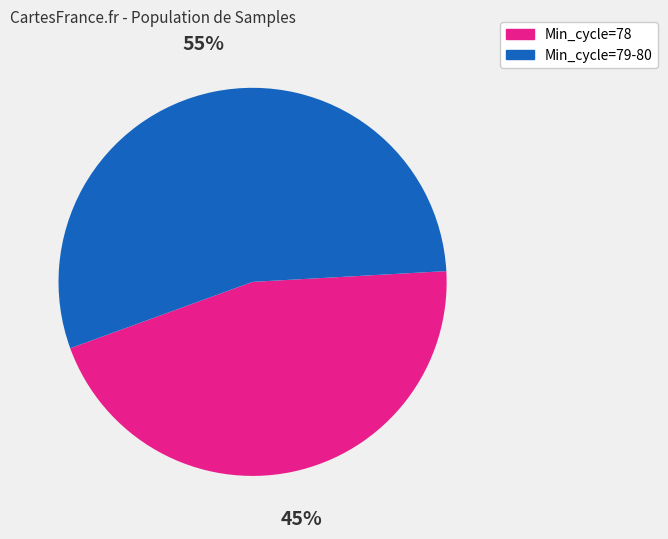

Is there a majority slice in this chart?

Yes